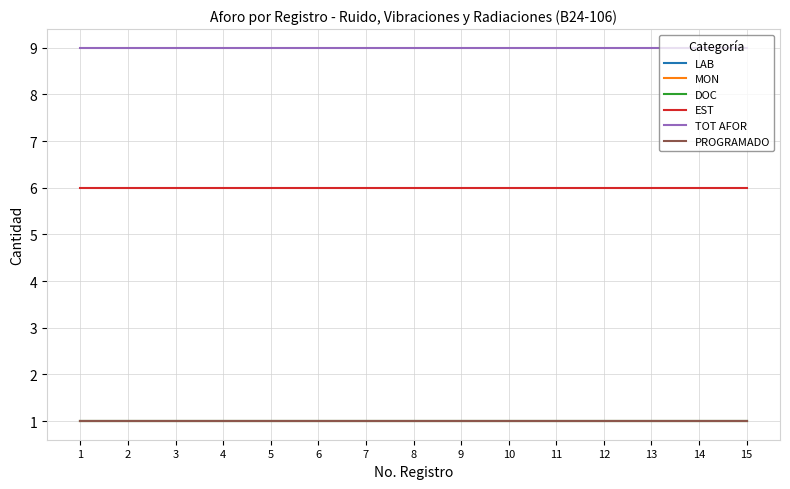

How many lines are shown in the chart?

6